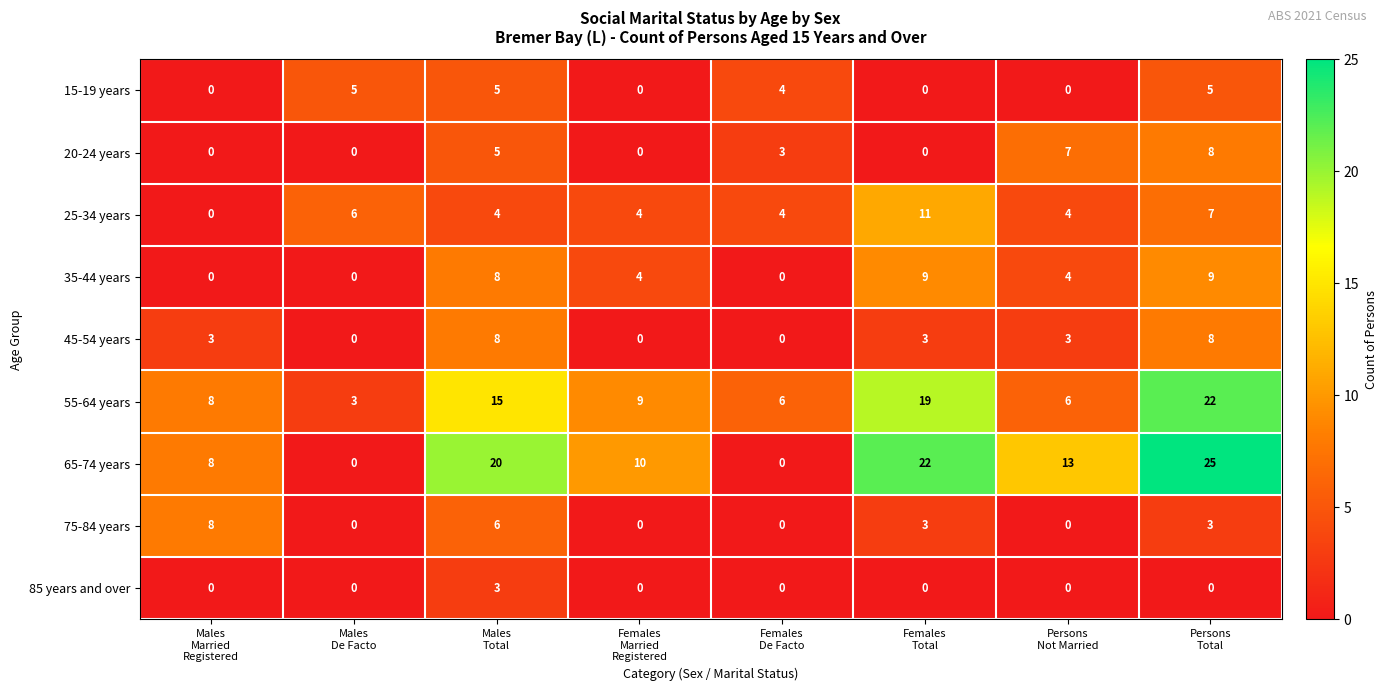

At how many categories does at least one series exceed 19?

3